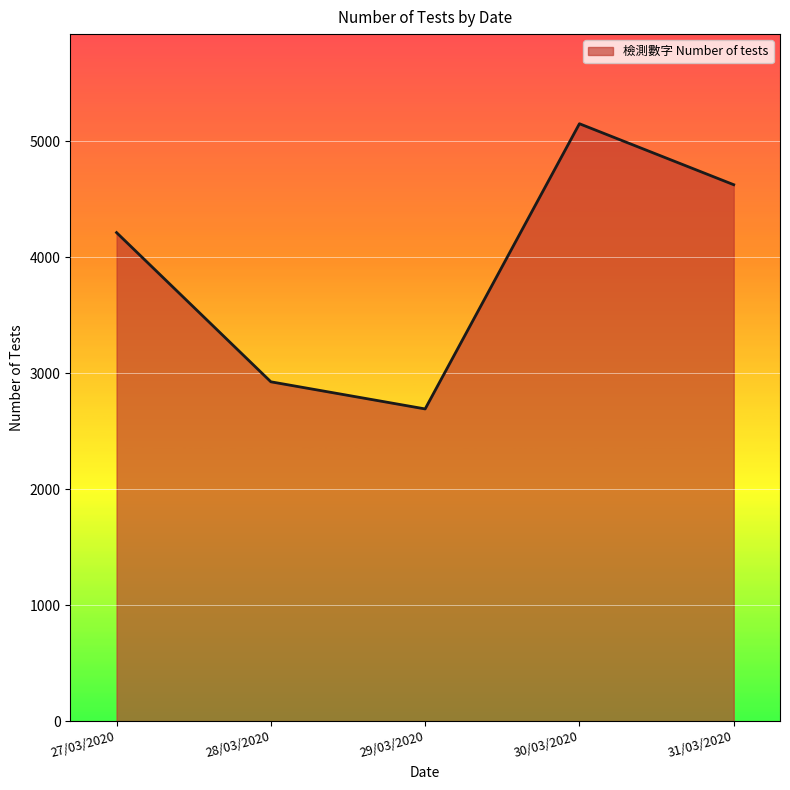

What is the ratio of the value at 29/03/2020 to the value at 30/03/2020?

0.5